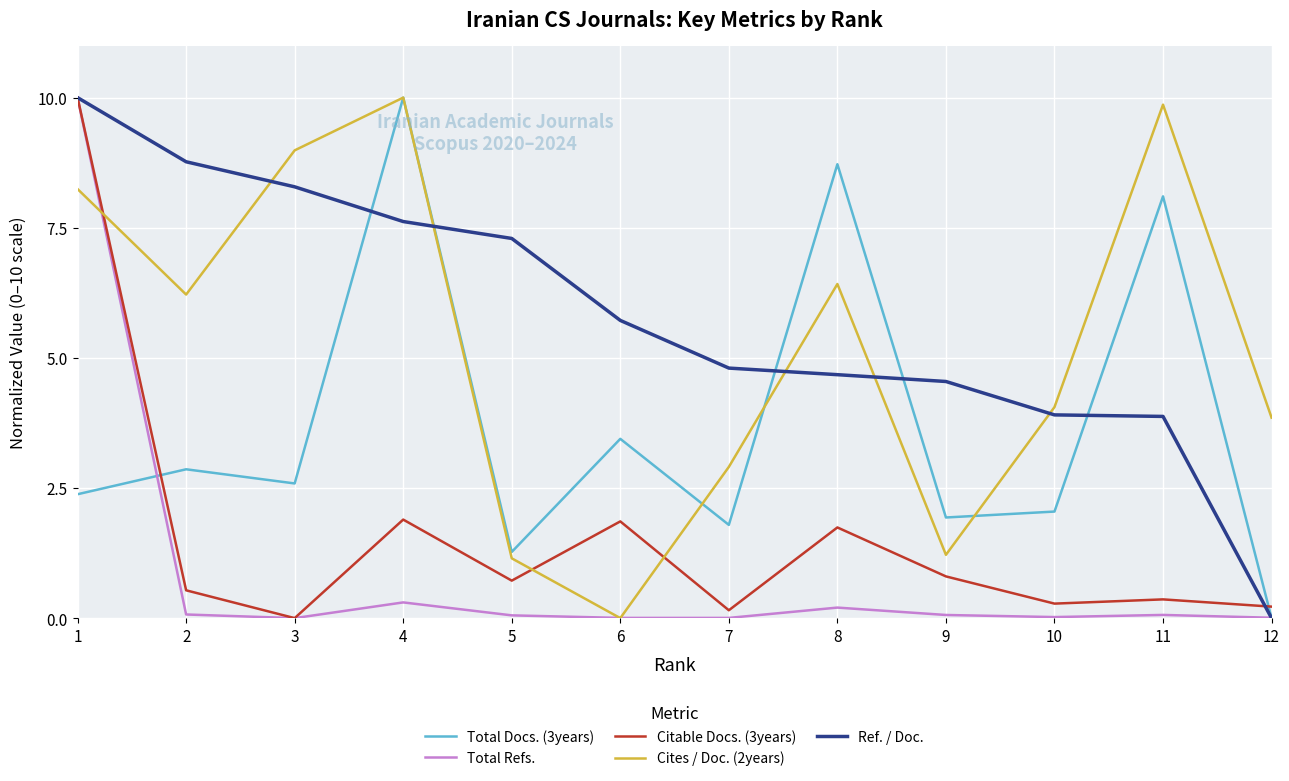

How many interior local valleys does the Cites / Doc. (2years) series have?

3